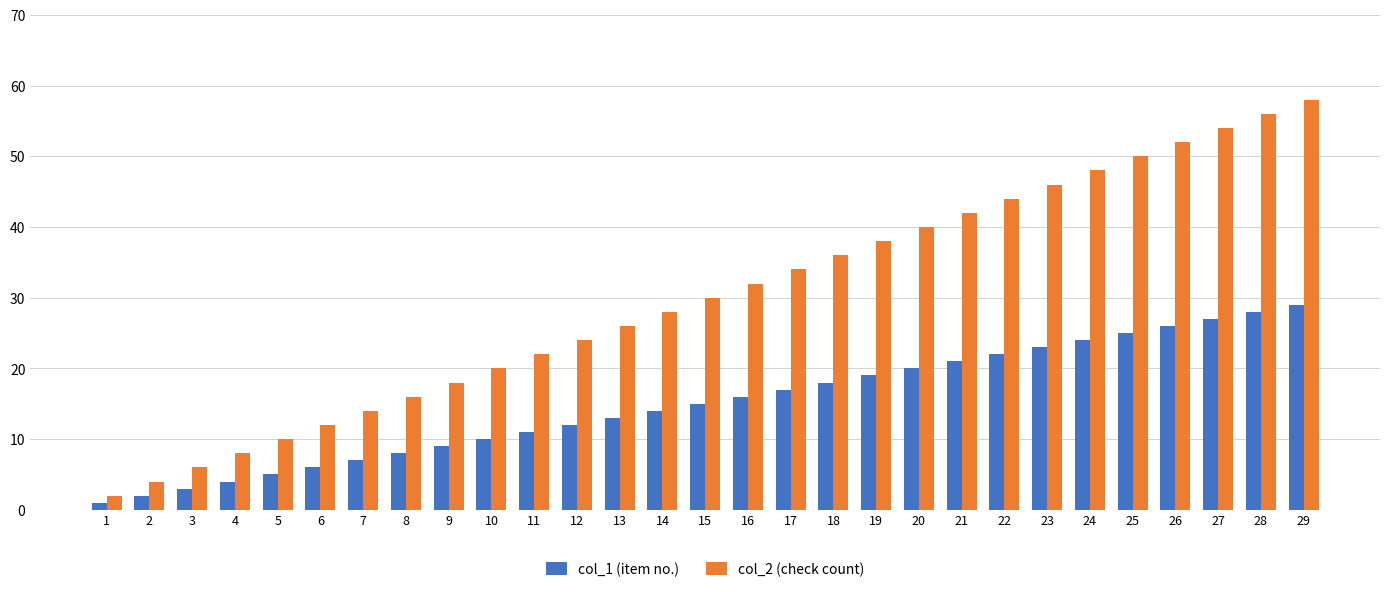

Are the bars horizontal?

No